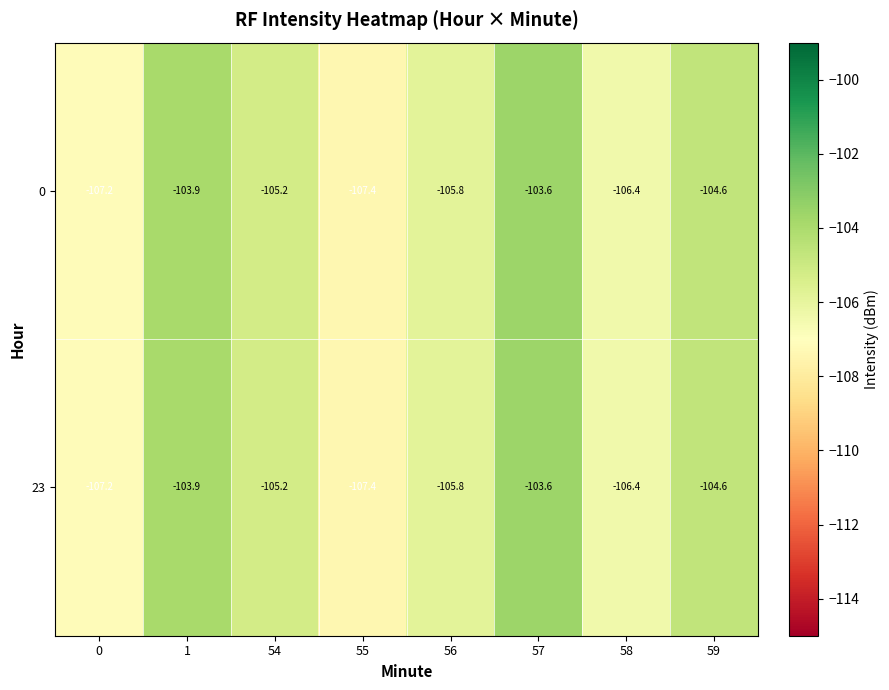

The 0 series shows -103.6 at 57. True or false?

True